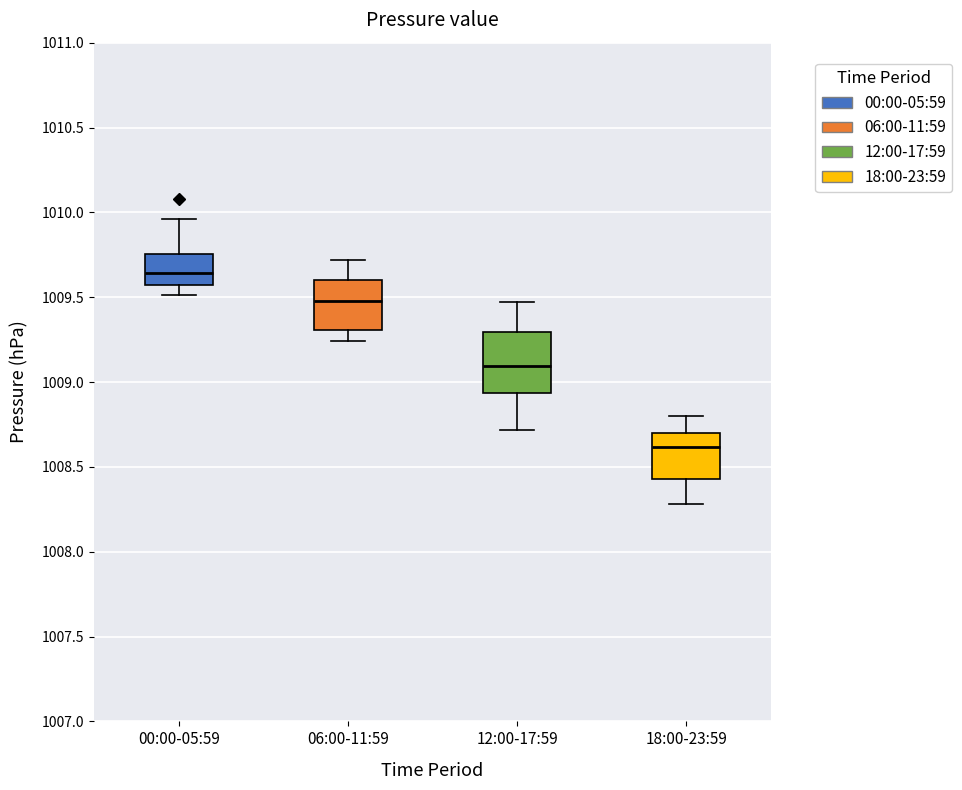

Reading left to right, read every box against the y-axis: the position of its median line, the range the box covers, and the ends of its whiskers. The values are not printed on the chart, so give them approximately, as read against the axis.

00:00-05:59: median 1009.65, box 1009.55 to 1009.75, whiskers 1009.50 to 1009.95
06:00-11:59: median 1009.50, box 1009.30 to 1009.60, whiskers 1009.25 to 1009.70
12:00-17:59: median 1009.10, box 1008.95 to 1009.30, whiskers 1008.70 to 1009.45
18:00-23:59: median 1008.60, box 1008.45 to 1008.70, whiskers 1008.30 to 1008.80